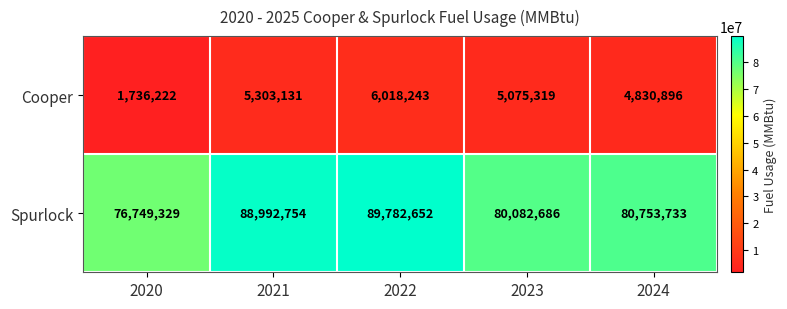

At which category is the sum across all series the highest?

2022